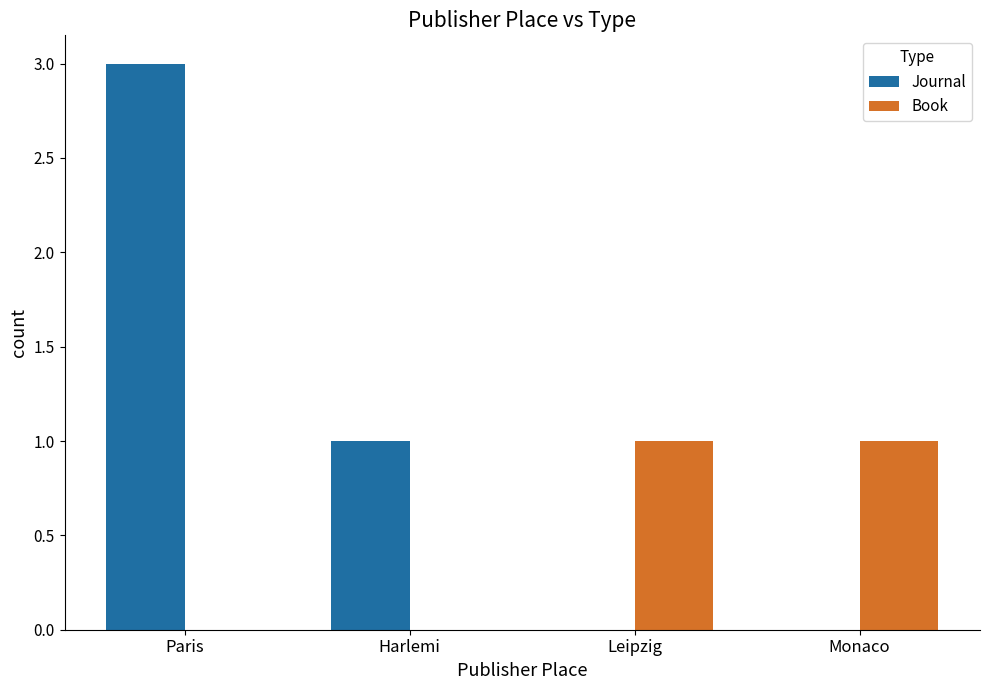

At which category is the sum across all series the highest?

Paris